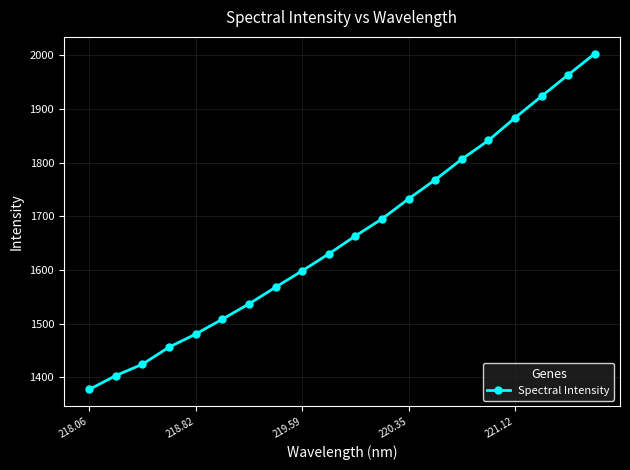

What is the value of the 6th point from the left?

1508.3